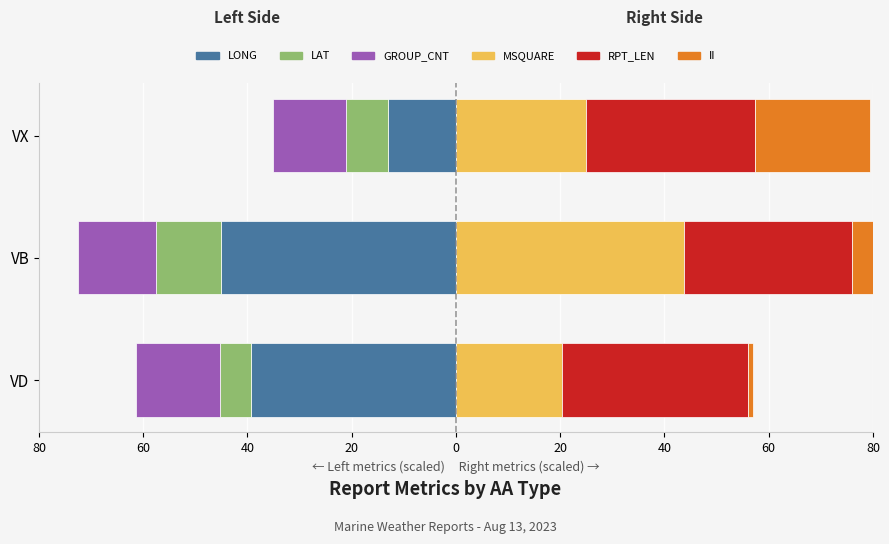

Are the bars horizontal?

Yes